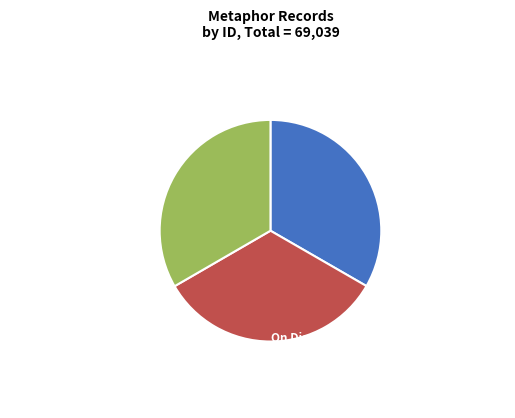

What is the ratio of the value at On Dissipation (23008) to the value at On Dissipation (23007)?

1.0